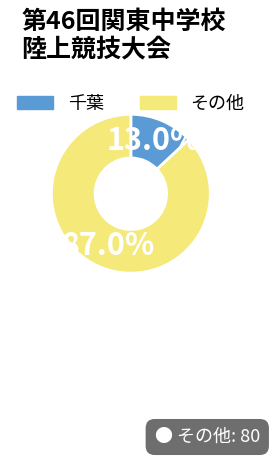

How many slices are in this pie chart?

2